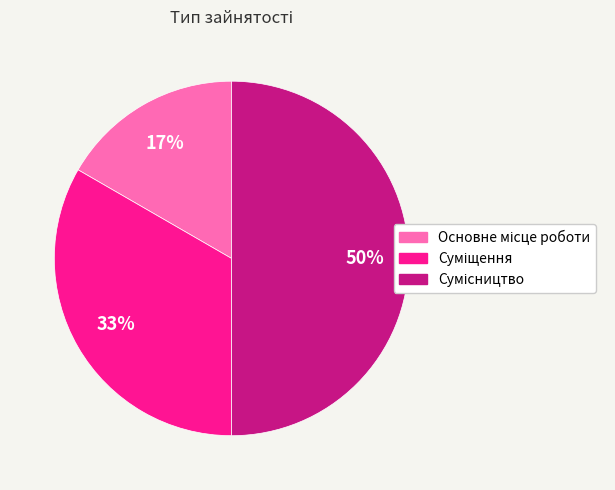

To the nearest percent, what is the difference between the largest and smallest slice percentages?

33%